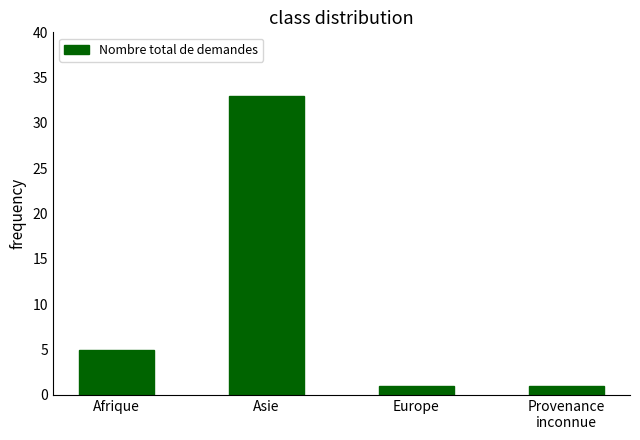

Are the bars horizontal?

No